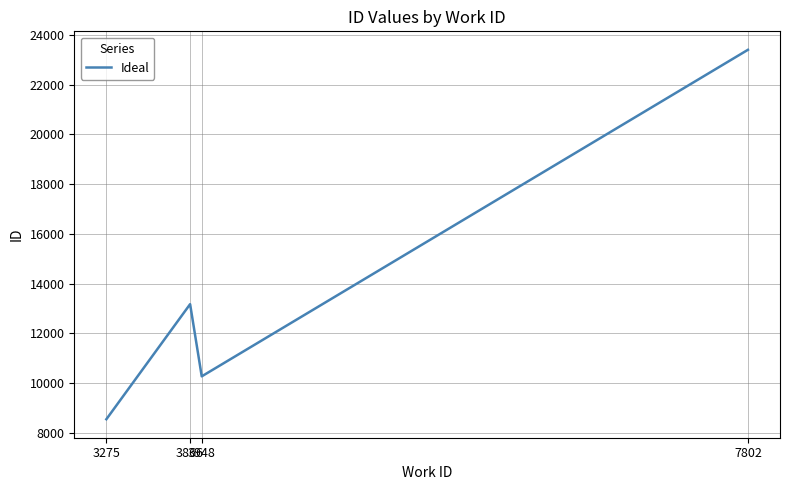

Count the number of categories in the chart.

4